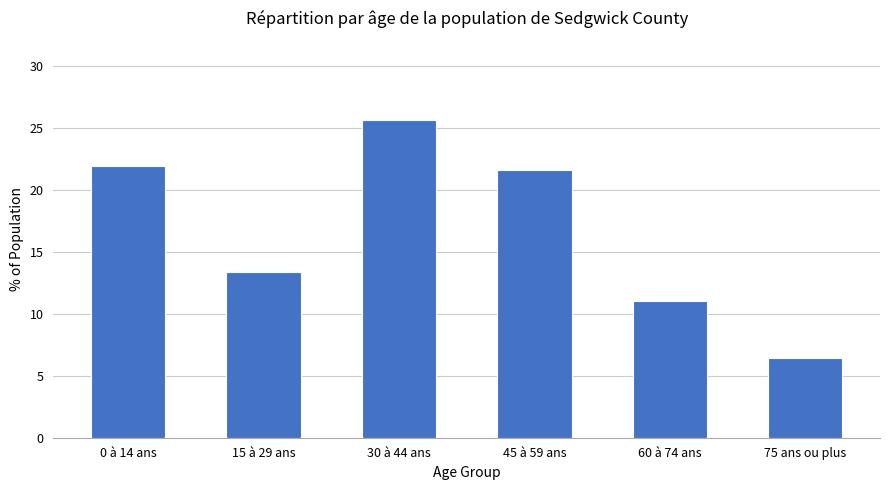

What is the ratio of the value at 15 à 29 ans to the value at 60 à 74 ans?

1.2